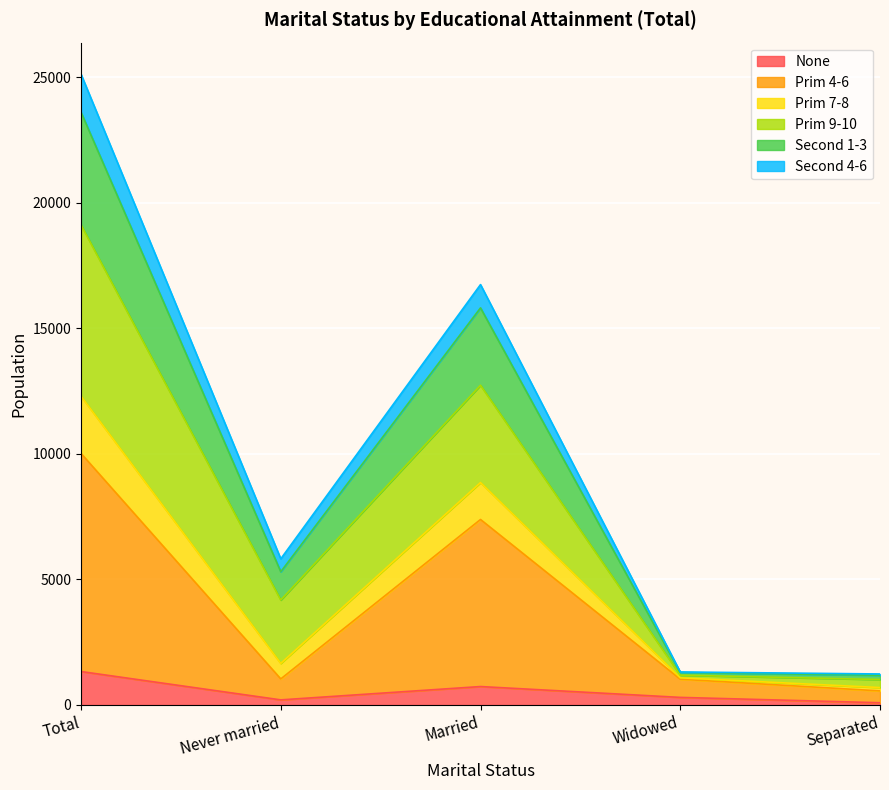

True or false: Second 1-3 has more than 1 points higher than both neighbors.

False